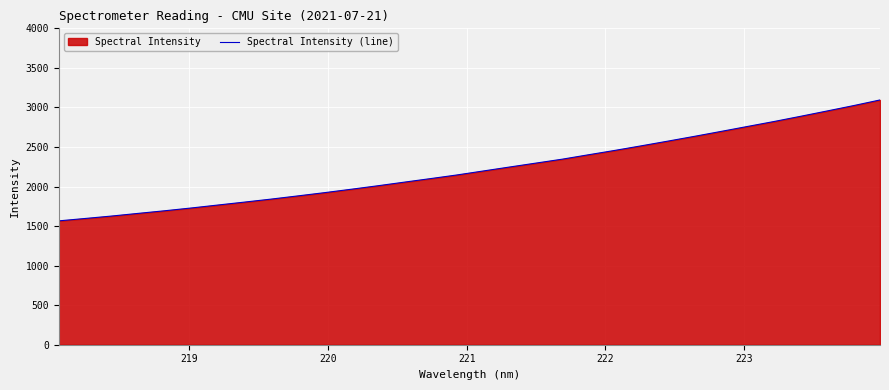

Reading left to right, extract all data points from this chart.

1565.9	1596.2	1627.1	1660.8	1693.8	1728.9	1766.1	1803.0	1840.7	1880.8	1921.6	1964.3	2008.2	2053.9	2099.1	2145.3	2195.8	2246.3	2296.2	2346.0	2402.3	2457.7	2515.7	2574.9	2635.2	2697.1	2759.9	2822.3	2888.0	2955.1	3023.0	3094.5